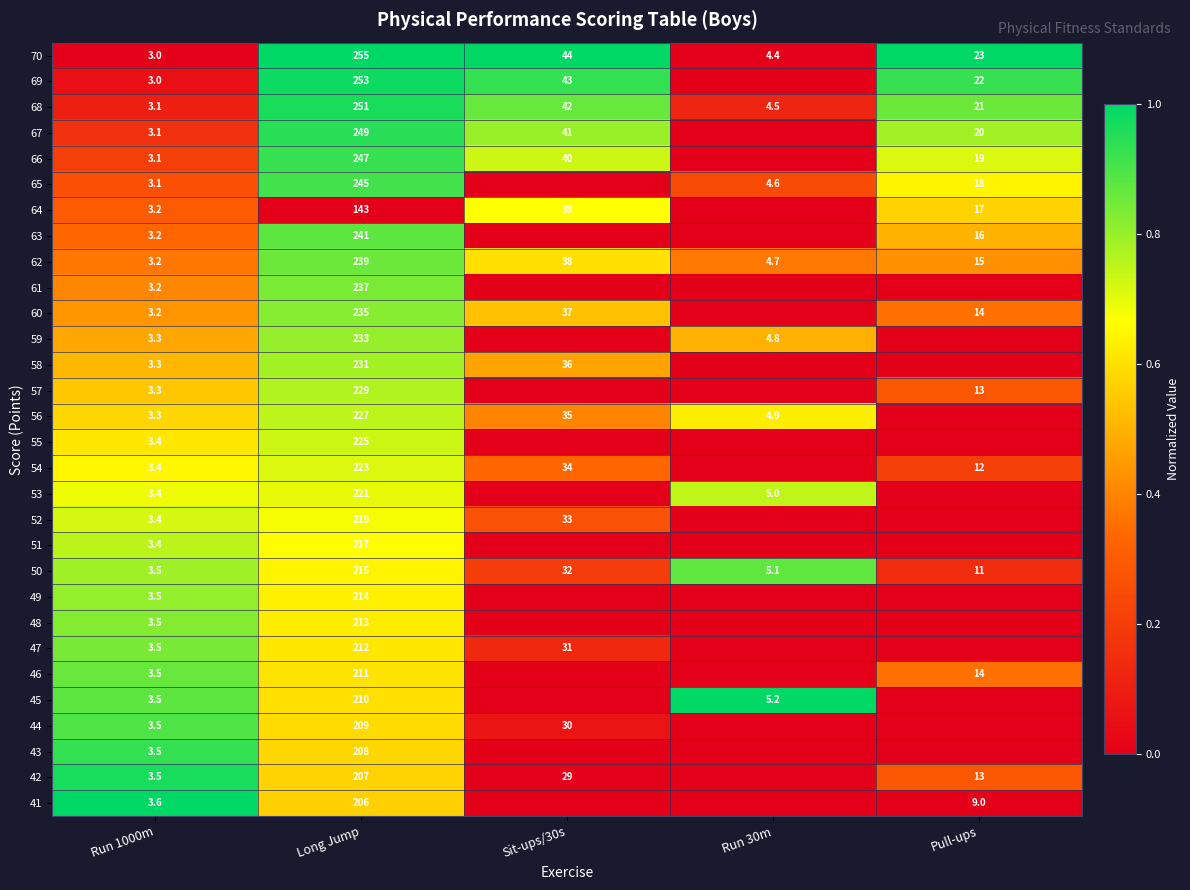

At Long Jump, list the series in order from smallest to largest.

64, 41, 42, 43, 44, 45, 46, 47, 48, 49, 50, 51, 52, 53, 54, 55, 56, 57, 58, 59, 60, 61, 62, 63, 65, 66, 67, 68, 69, 70